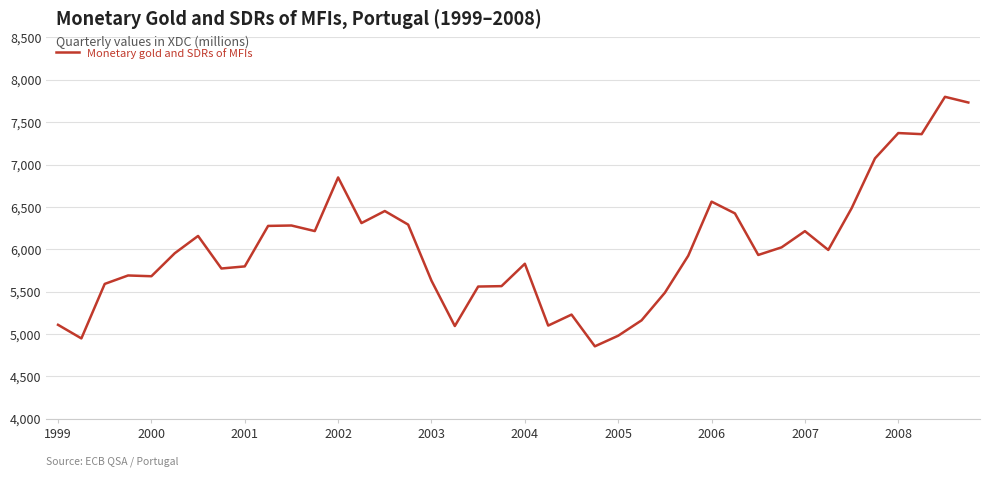

What is the difference between the maximum and minimum values?

2944.6